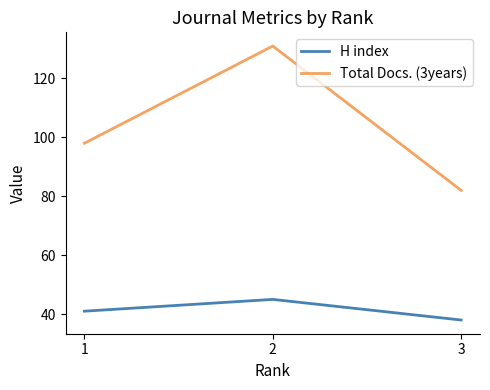

At how many categories does at least one series exceed 83?

2